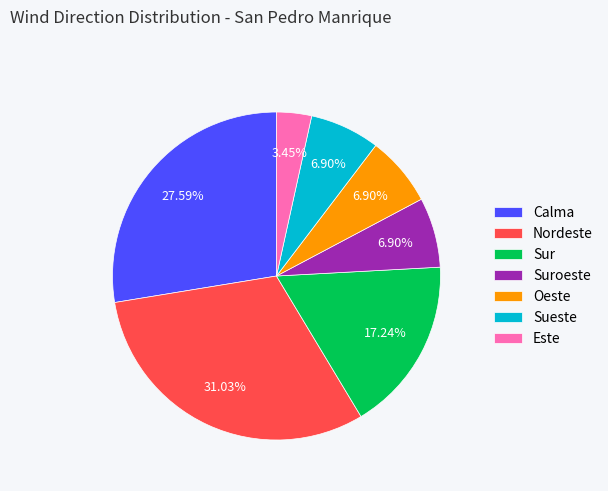

What is the ratio of the value at Calma to the value at Oeste?

4.0